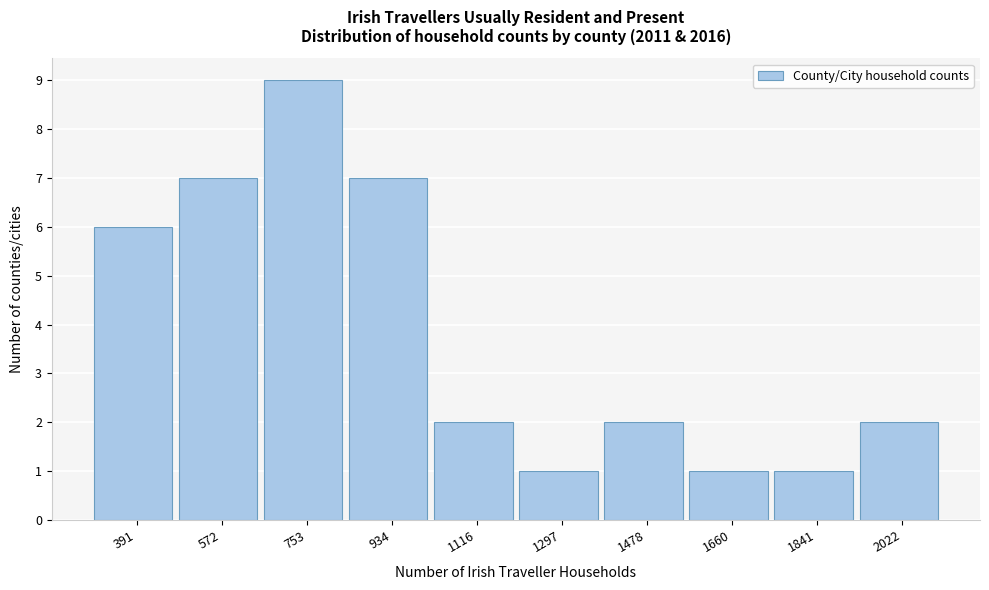

Reading left to right, transcribe all the data shown in this chart.

6	7	9	7	2	1	2	1	1	2